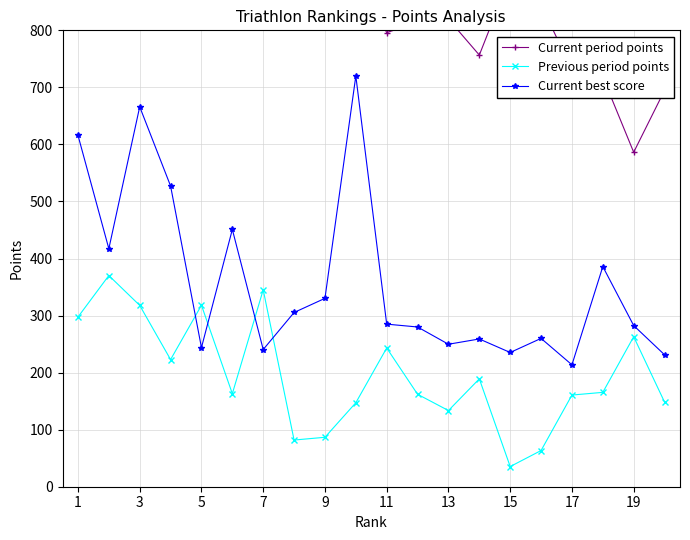

Rank the series by their average value, from lowest to highest.

Previous period points, Current best score, Current period points